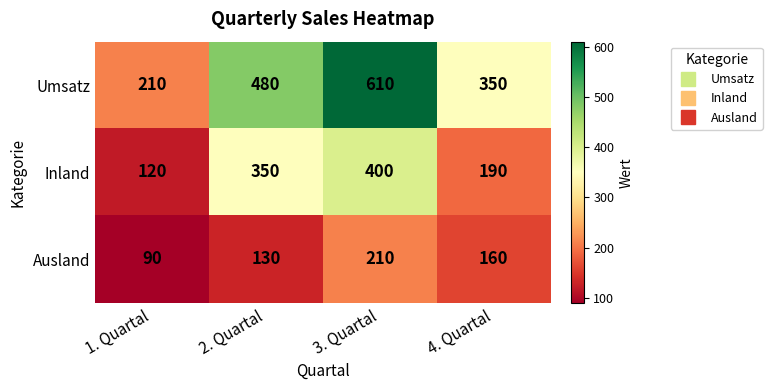

What is the difference between the highest and lowest values at 2. Quartal?

350